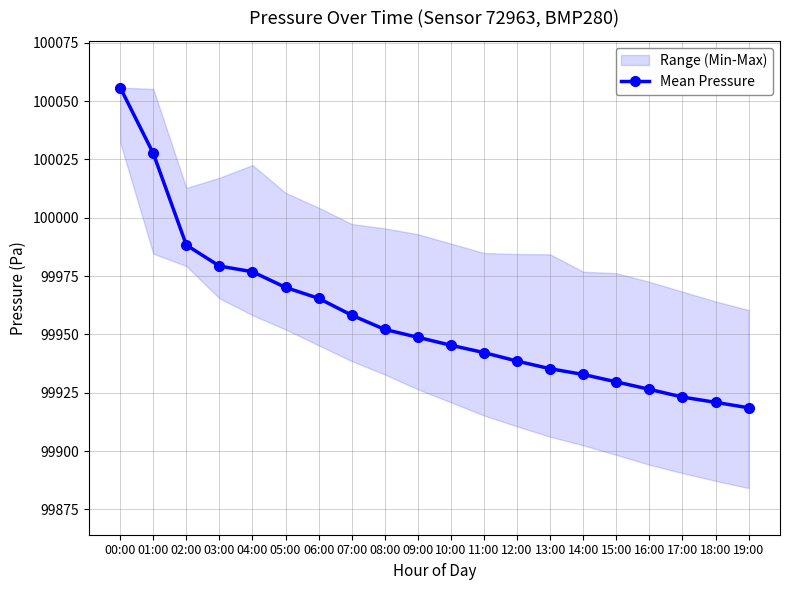

At which category does the chart reach its peak across all series?

00:00